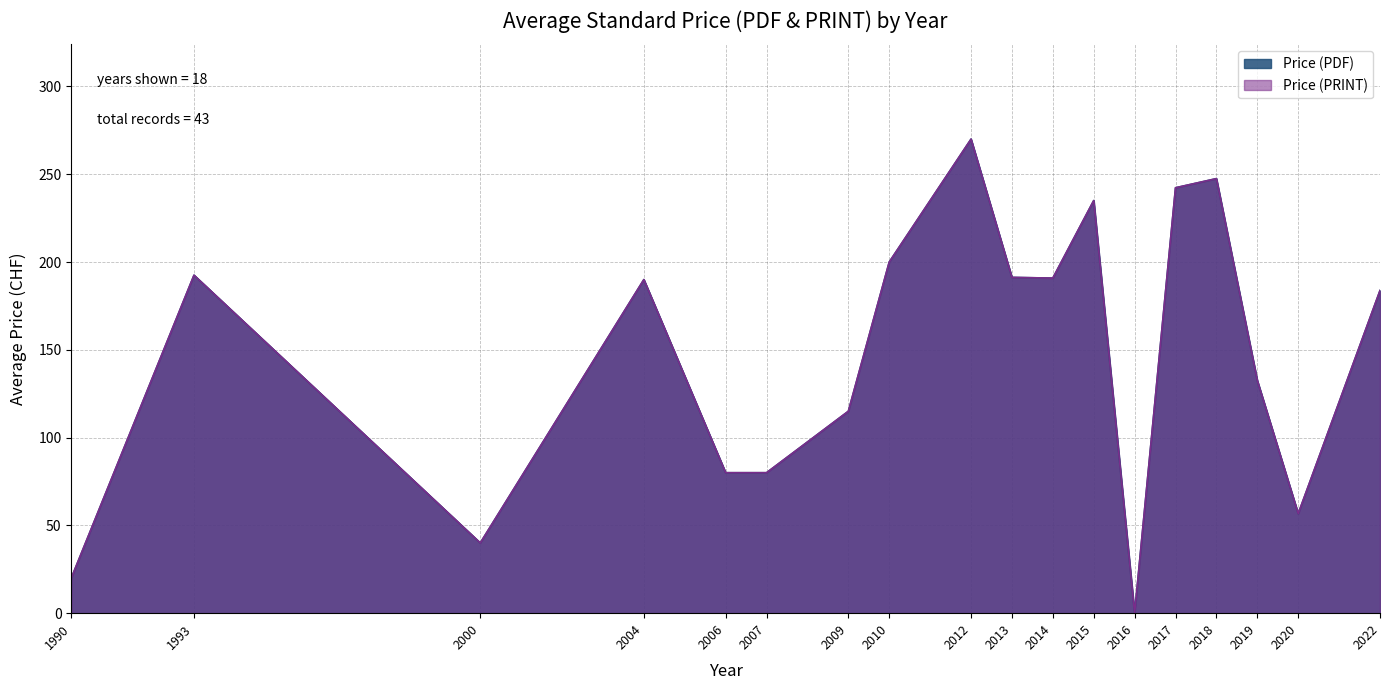

The value of Price (PDF) at 2014 is 107.1. True or false?

False